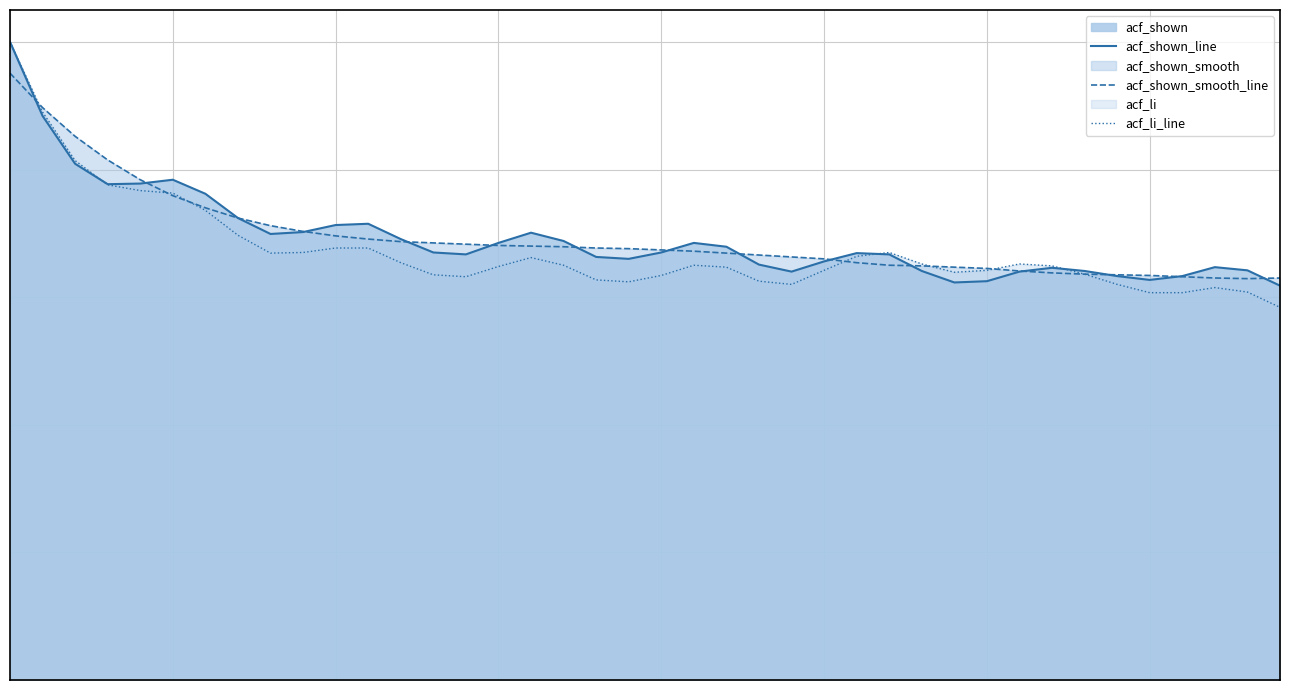

True or false: acf_li_line has more than 0 interior local peaks.

True